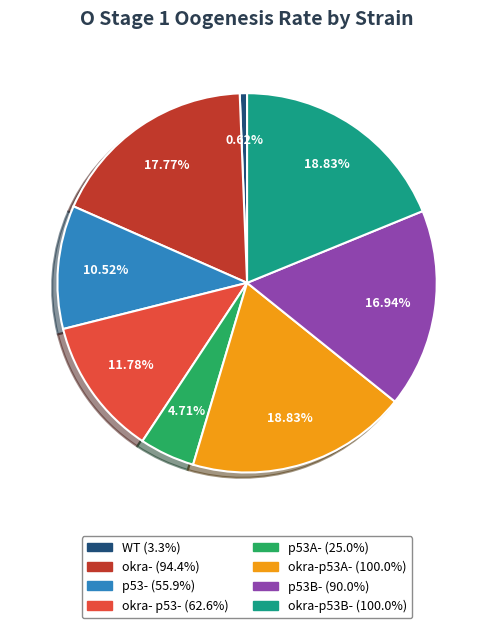

Is there any slice that represents more than half of the pie?

No